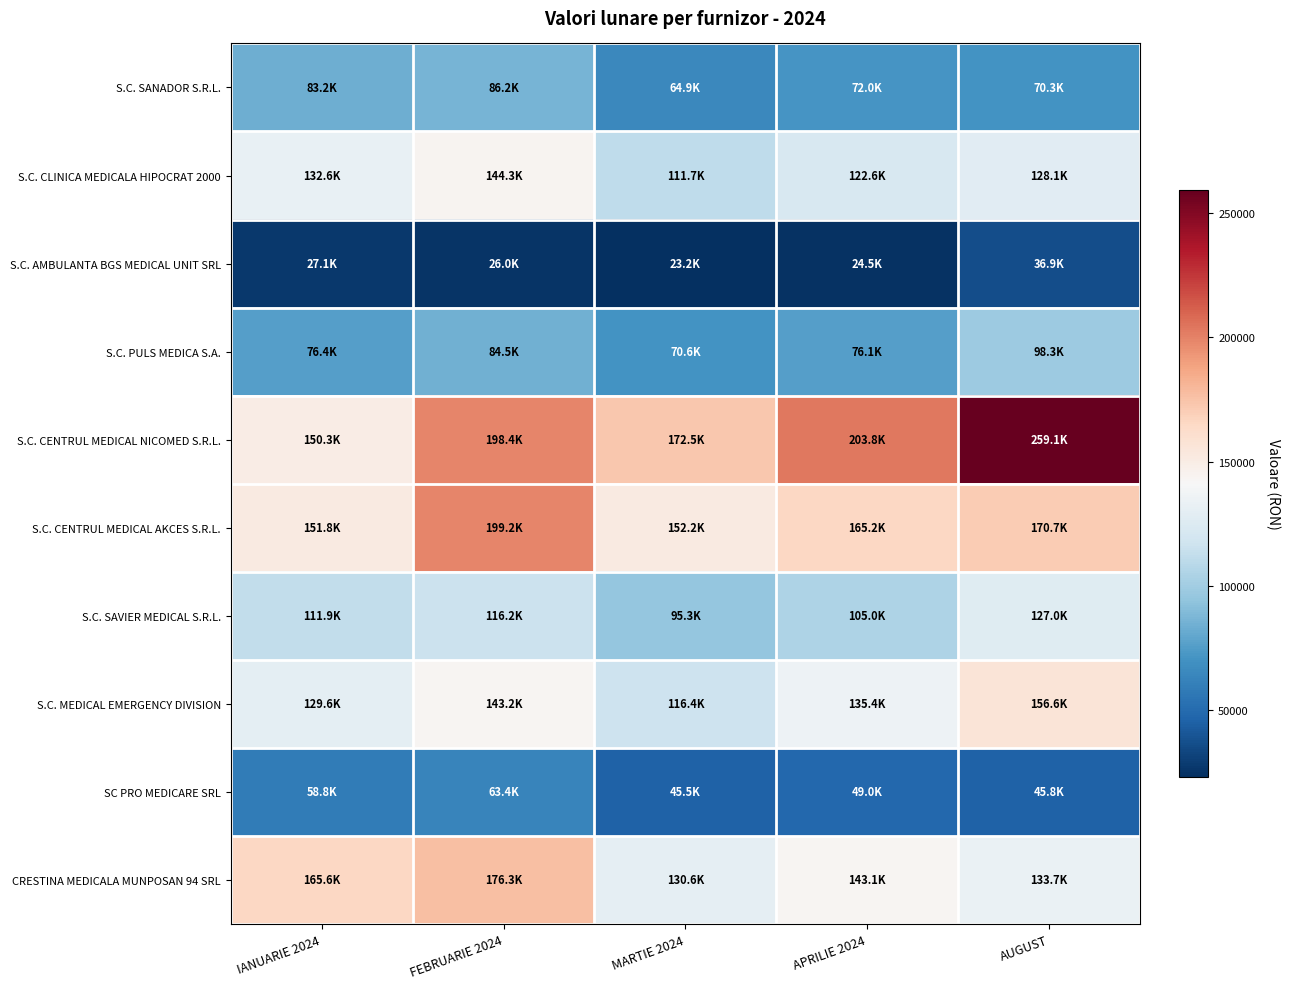

At which category is the sum across all series the highest?

FEBRUARIE 2024